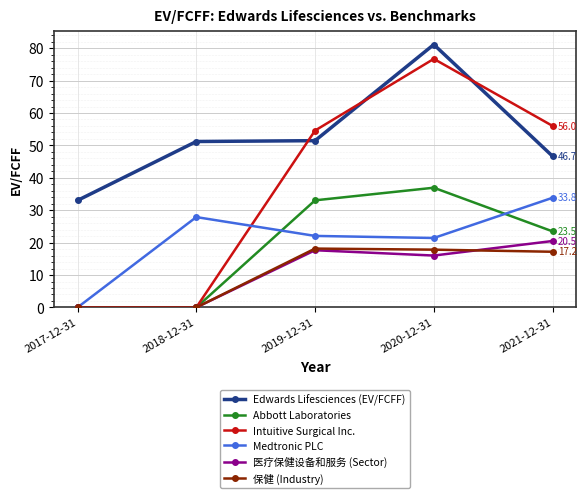

Which series has the largest total across all categories?

Edwards Lifesciences (EV/FCFF)